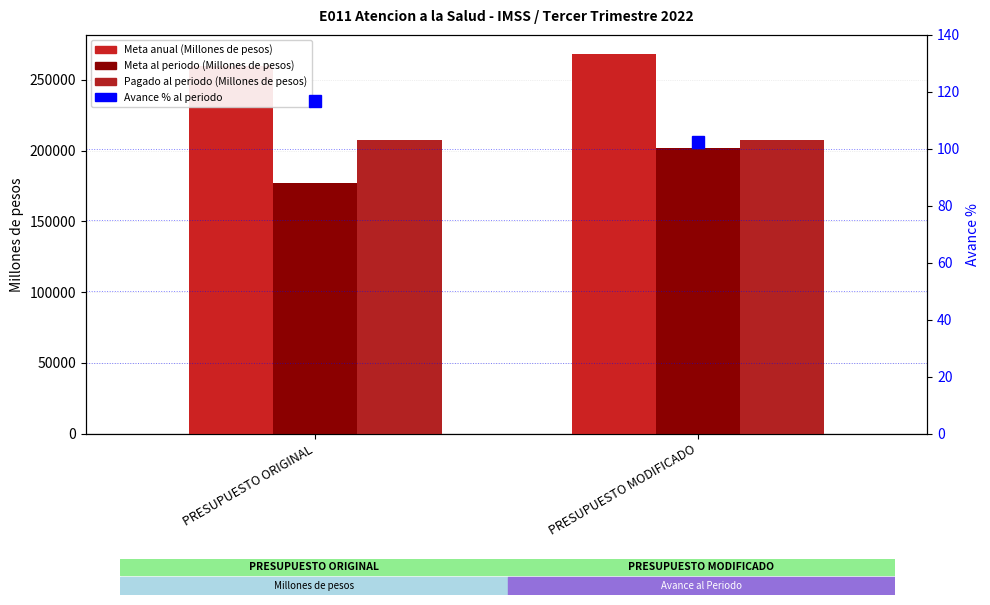

True or false: Pagado al periodo (Millones de pesos) has a value of 69692.3 at PRESUPUESTO ORIGINAL.

False